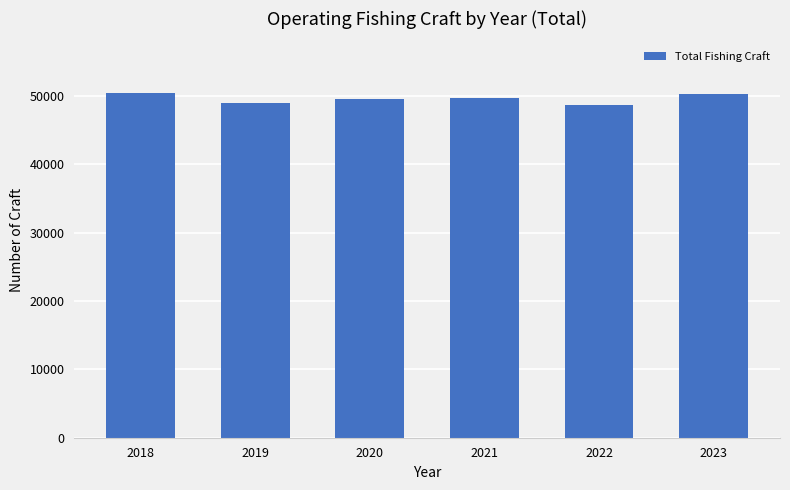

Approximately how many times larger is the value at 2018 compared to 2023?

1.0